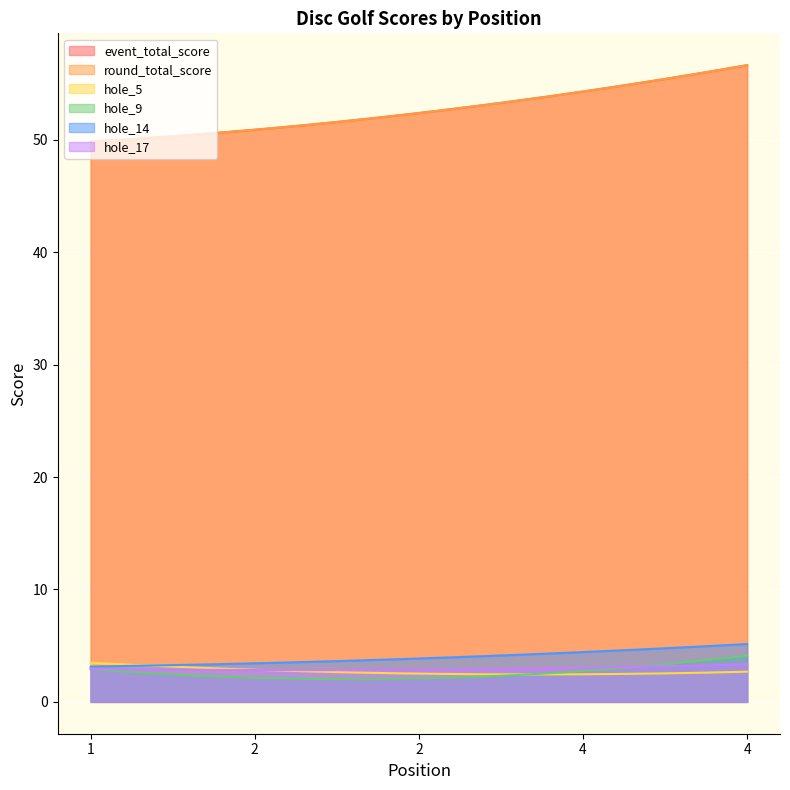

Is the value of event_total_score at 4 greater than the value of hole_5 at 2?

Yes